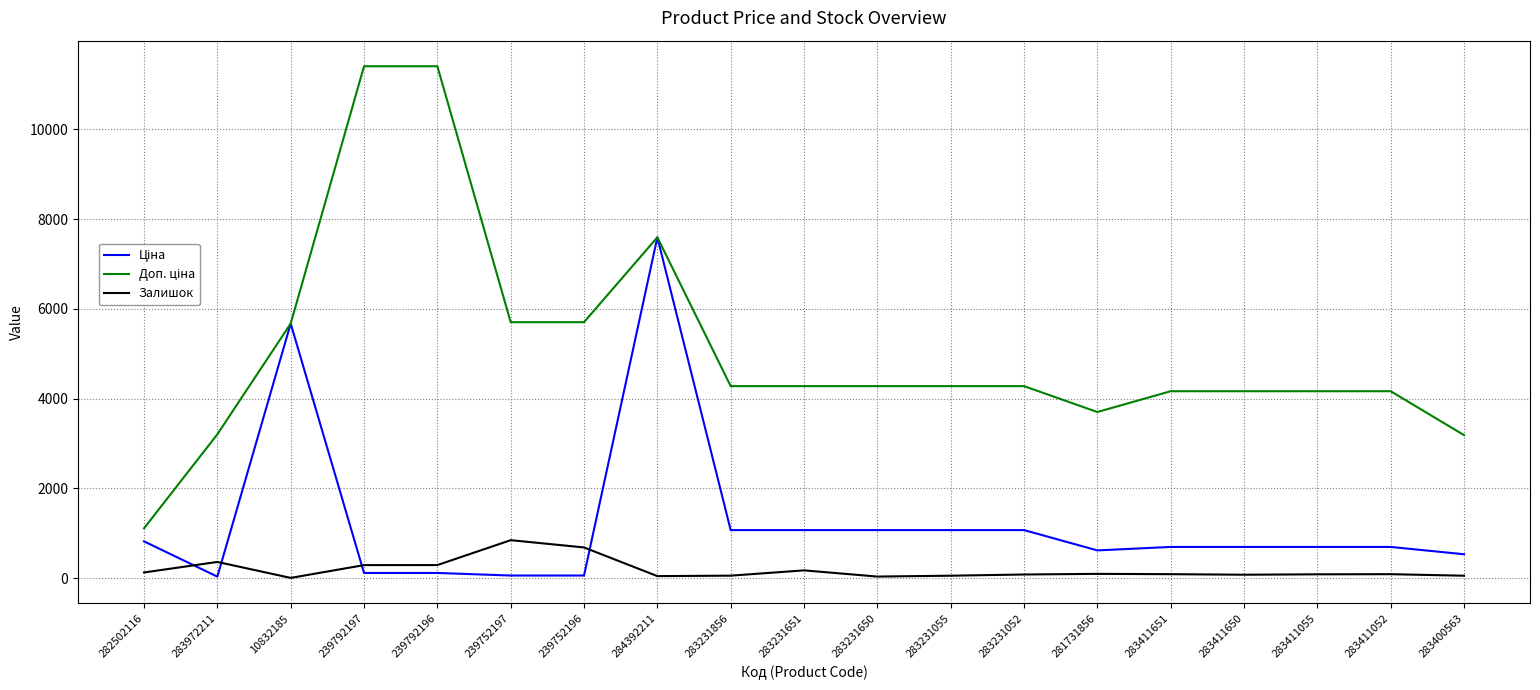

At which category is the sum across all series the highest?

284392211